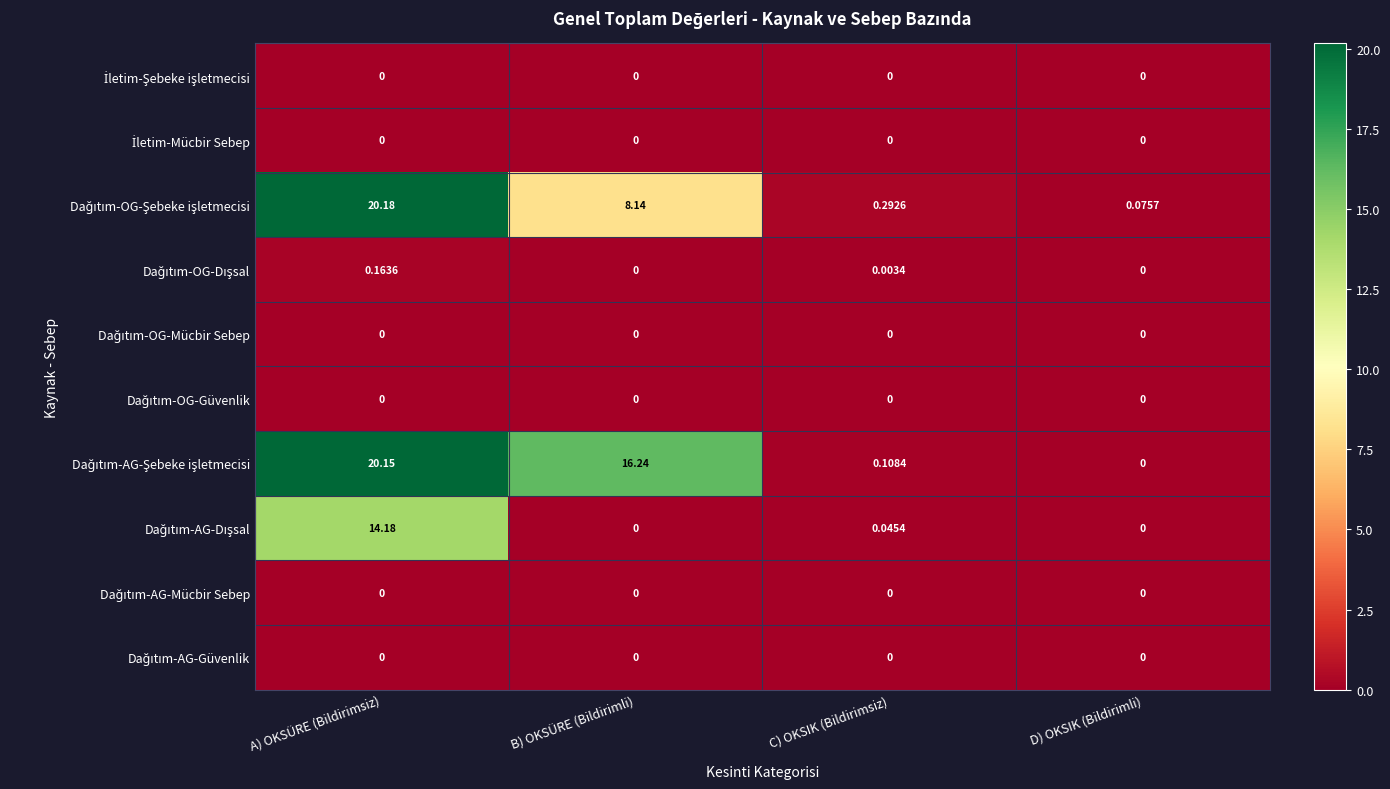

Which category has the highest value across all series?

A) OKSÜRE (Bildirimsiz)